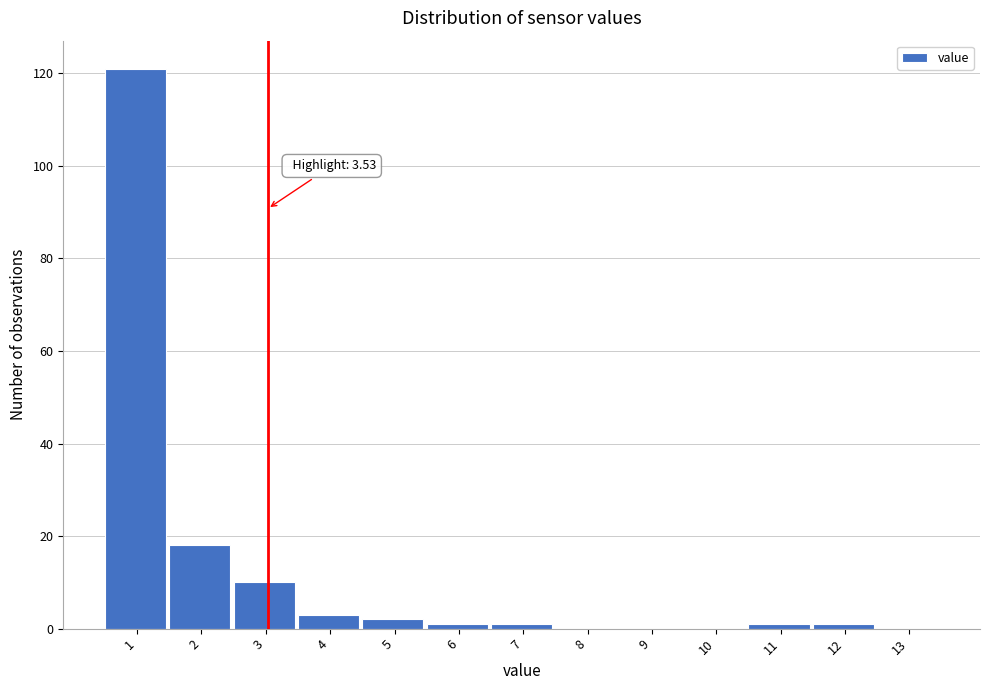

Reading left to right, list all the values displayed in this chart.

1=121	2=18	3=10	4=3	5=2	6=1	7=1	8=0	9=0	10=0	11=1	12=1	13=0